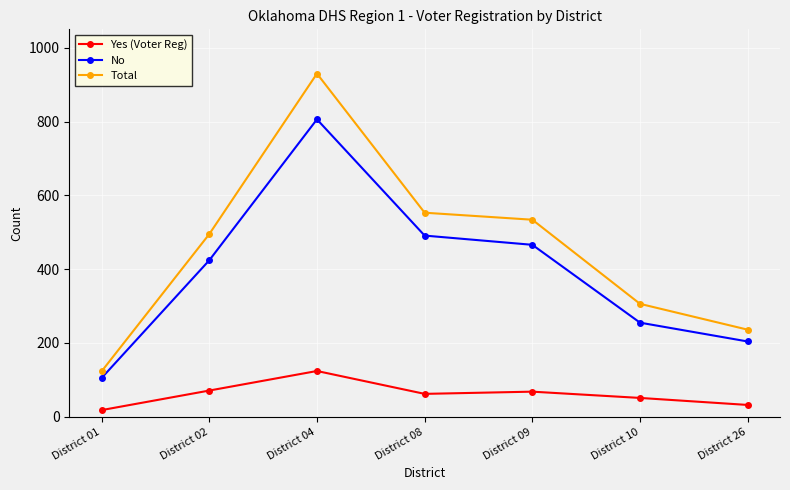

What is the average value of the Total series?

454